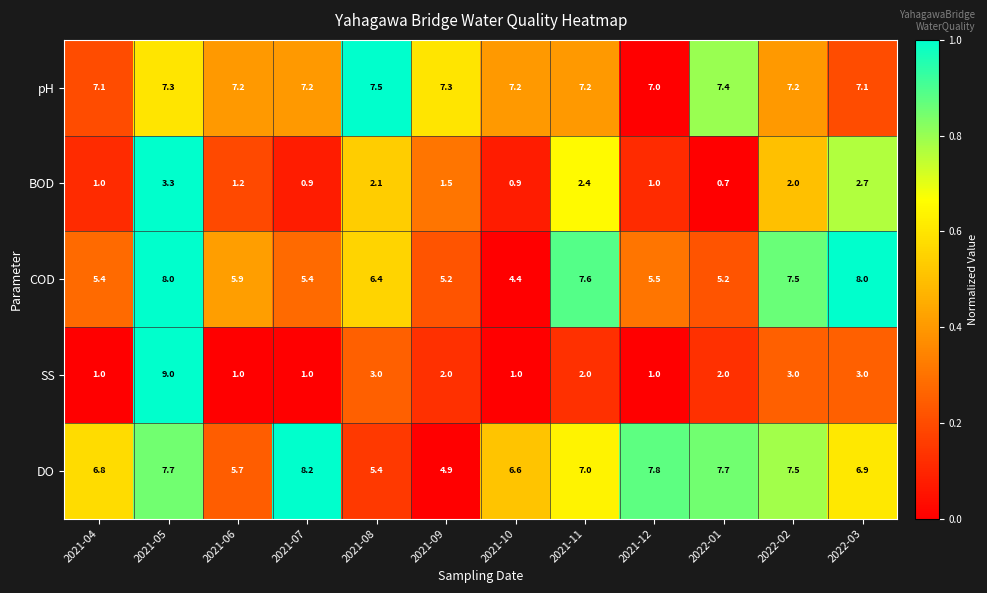

The value of COD at 2021-08 is 3.9. True or false?

False